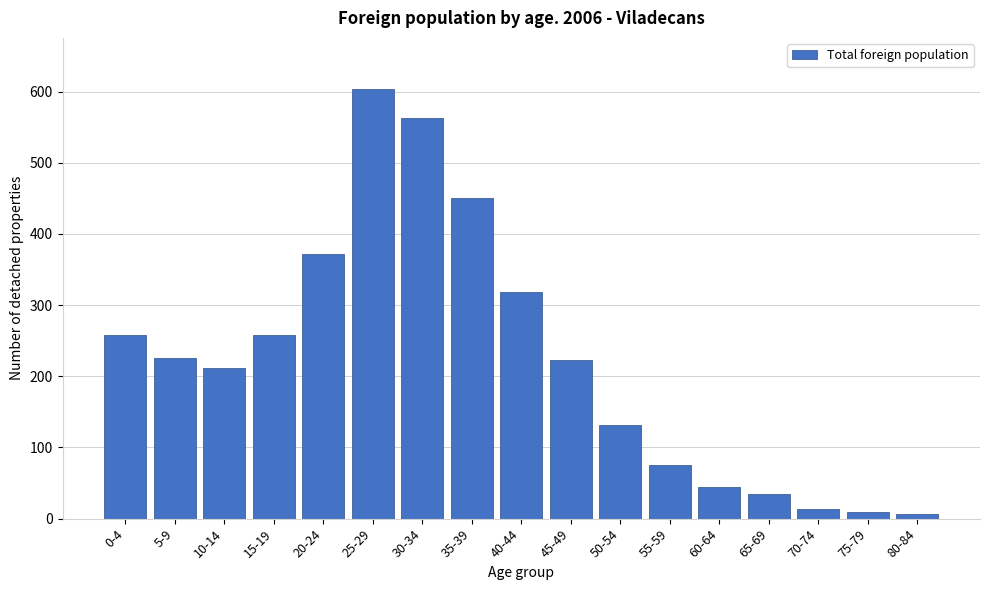

What is the label of the 12th bar from the right?

25-29